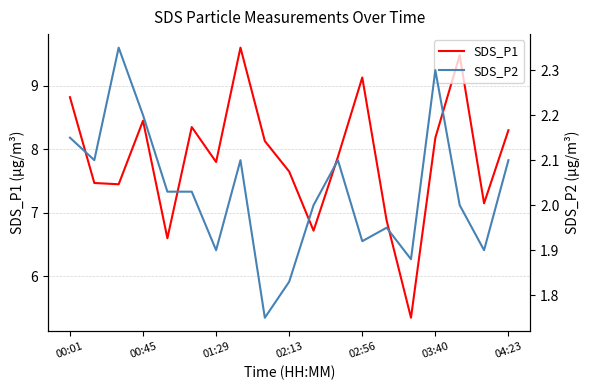

At which category does the chart reach its peak across all series?

7